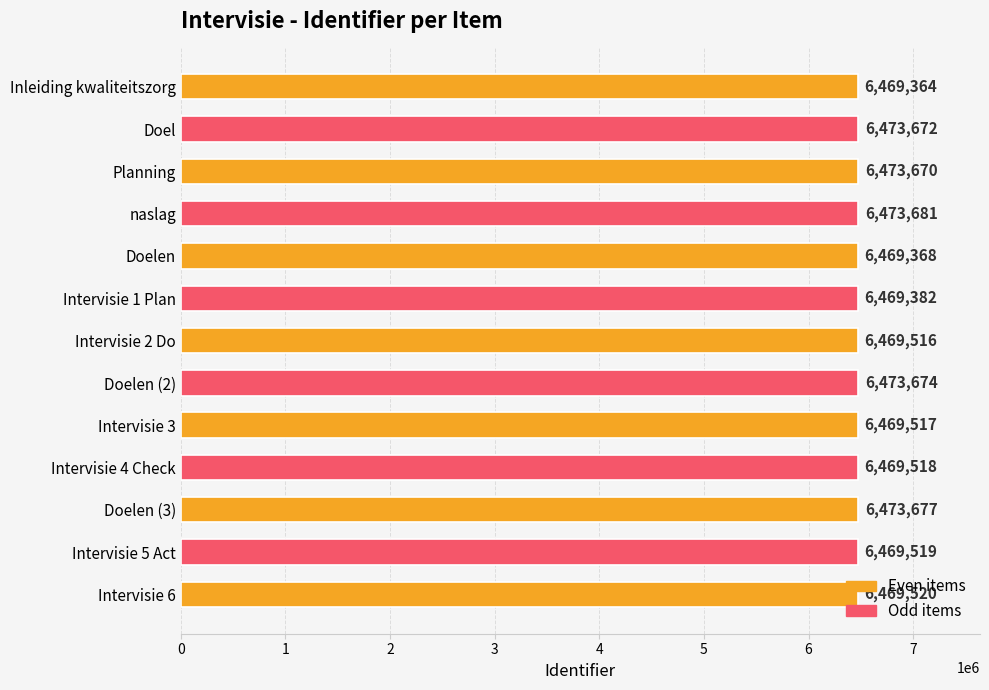

What is the difference between the second highest and second lowest values?

4309